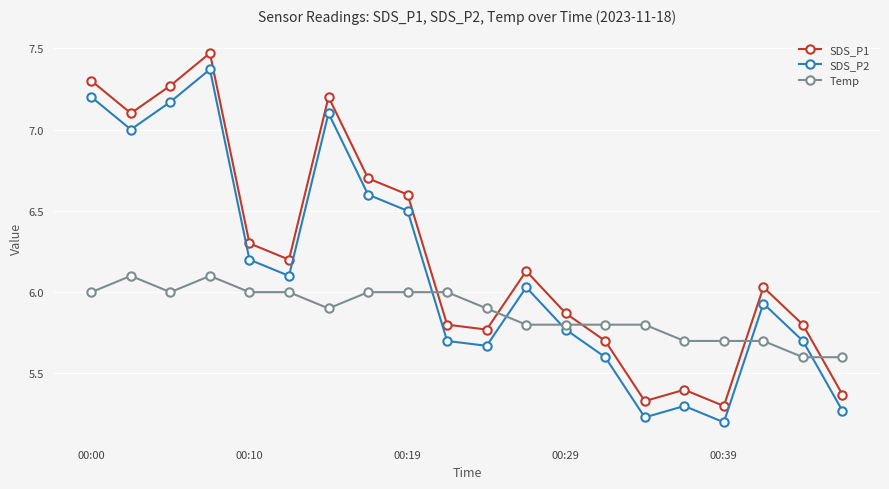

At how many categories does at least one series exceed 5?

20